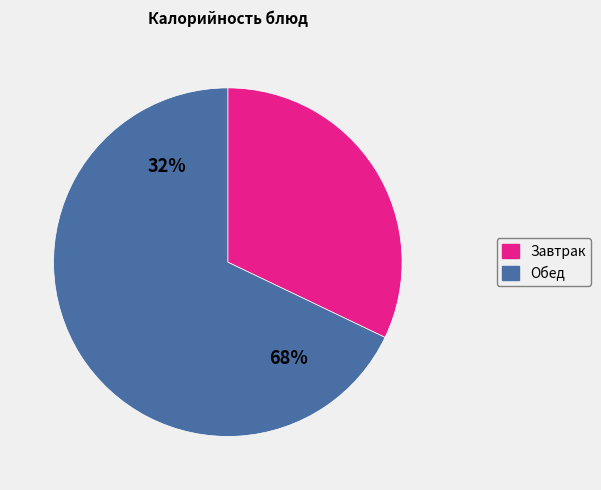

Is the sum of Суп молочный с макаронными изделиями and Компот из свежих плодов greater than half?

No